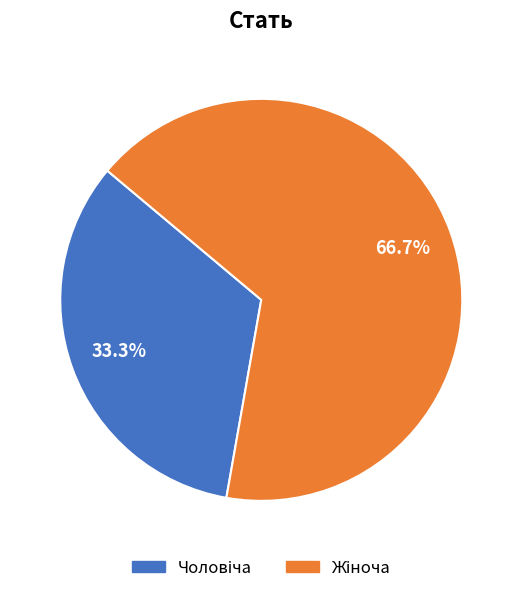

How many segments does this pie chart have?

2